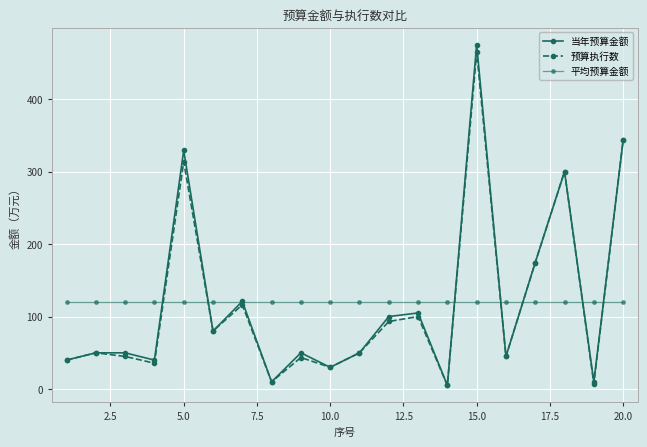

Does the chart have visible grid lines?

Yes